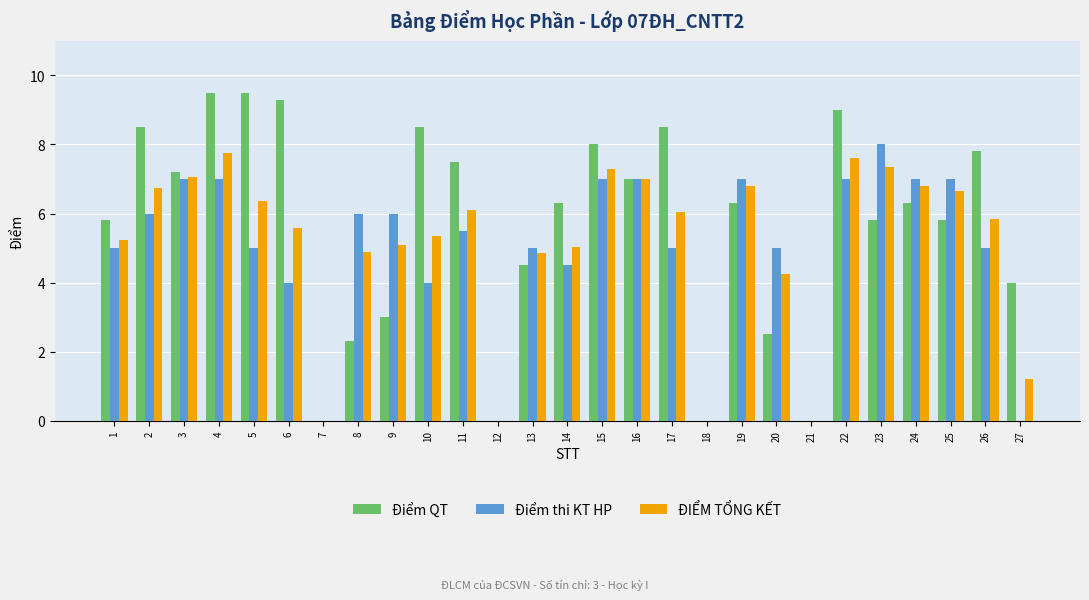

What is the sum of the Điểm thi KT HP values at 18 and 24?

7.0